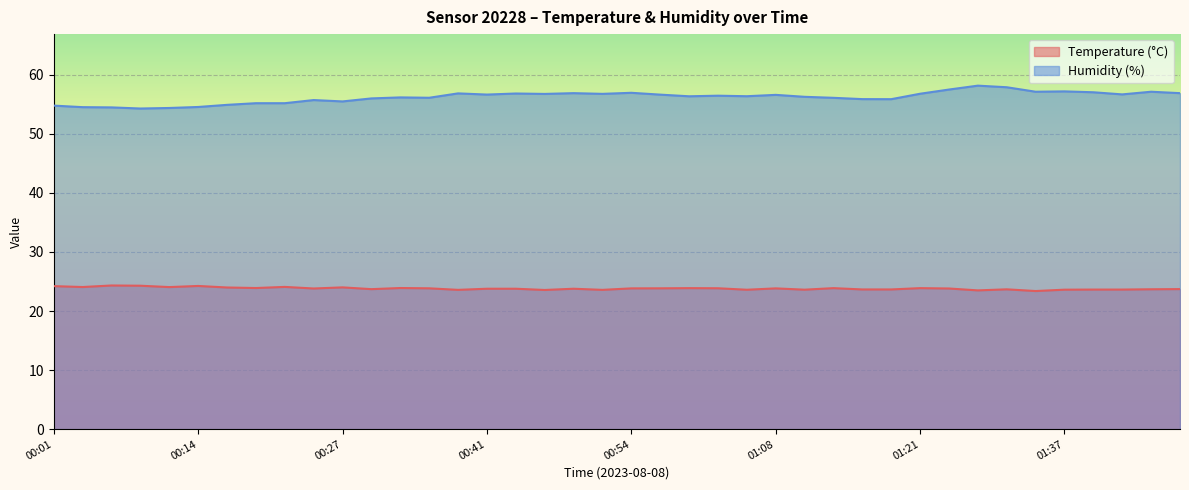

Between 01:08 and 01:48, which is larger?

01:08